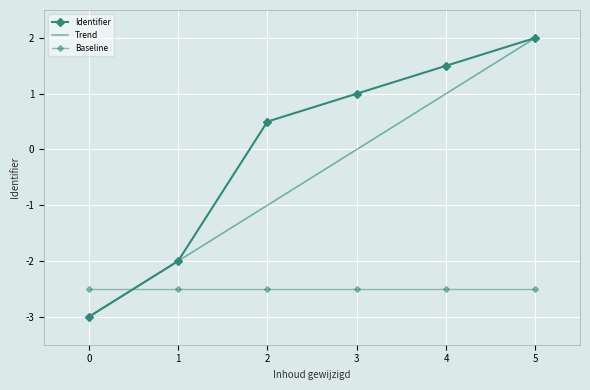

What is the maximum value shown in the chart?

2.0